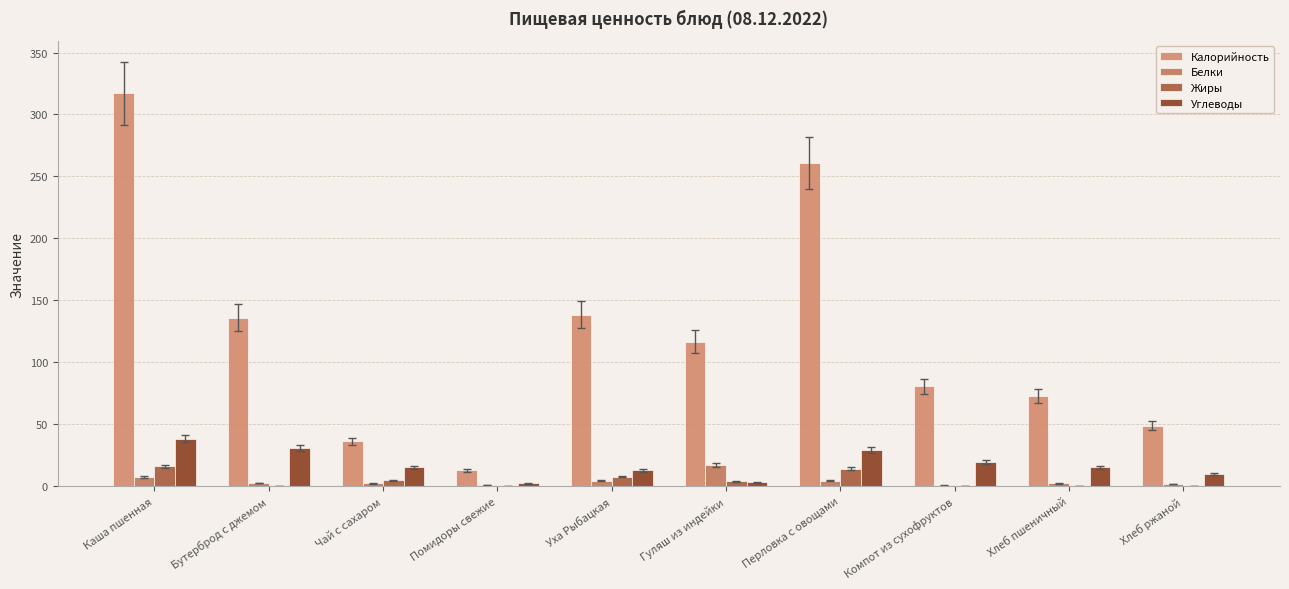

The value of Жиры at Бутерброд с джемом is 0.3. True or false?

True